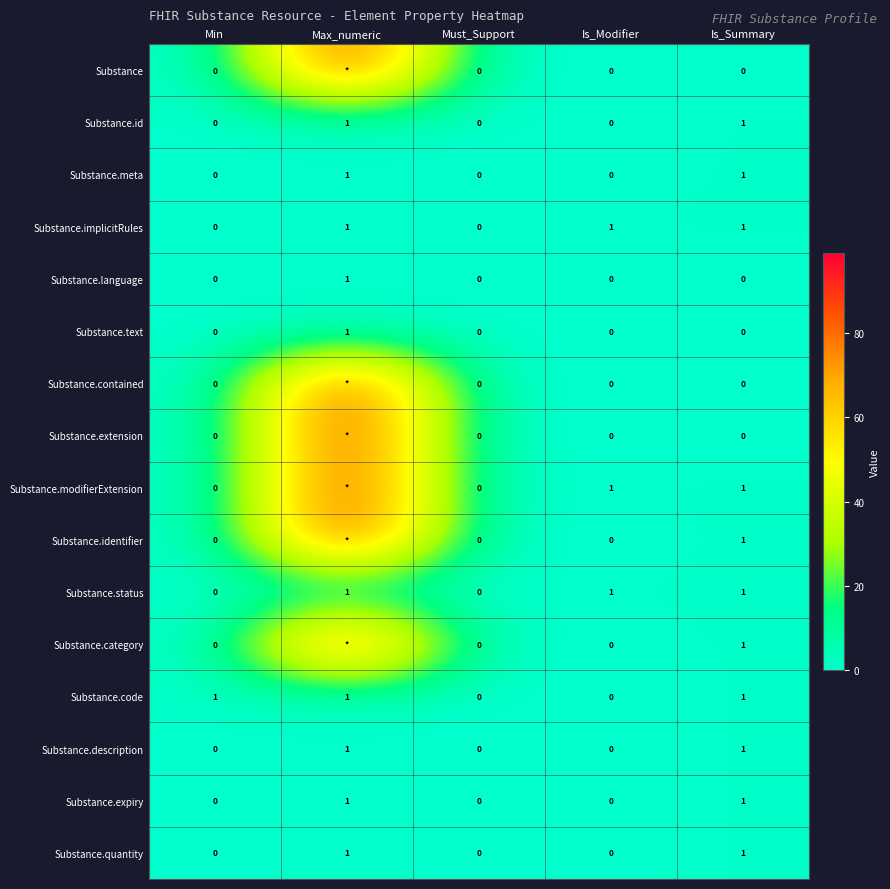

What is the total value across all series at Is_Summary?

11